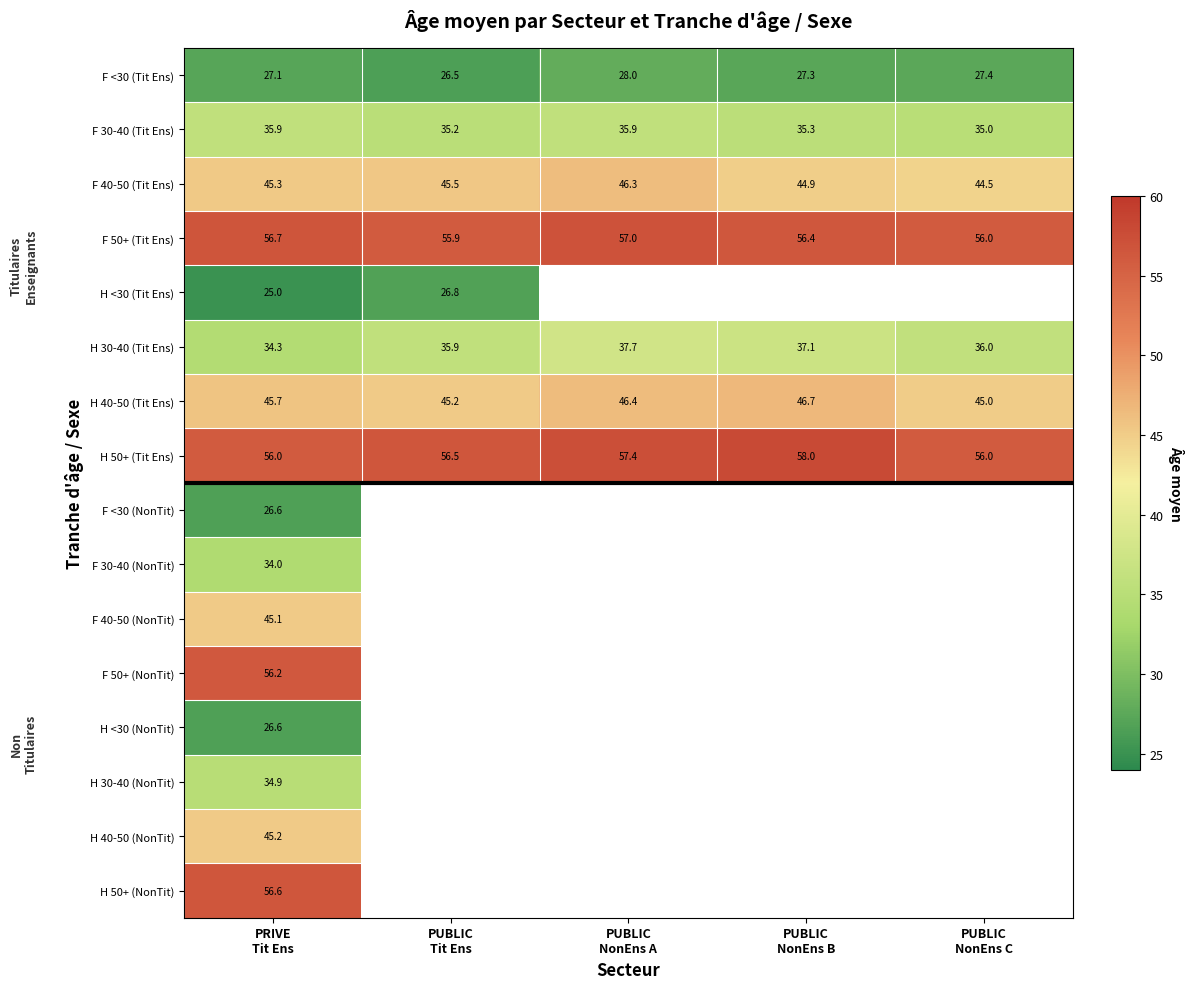

What is the minimum value shown in the chart?

25.0